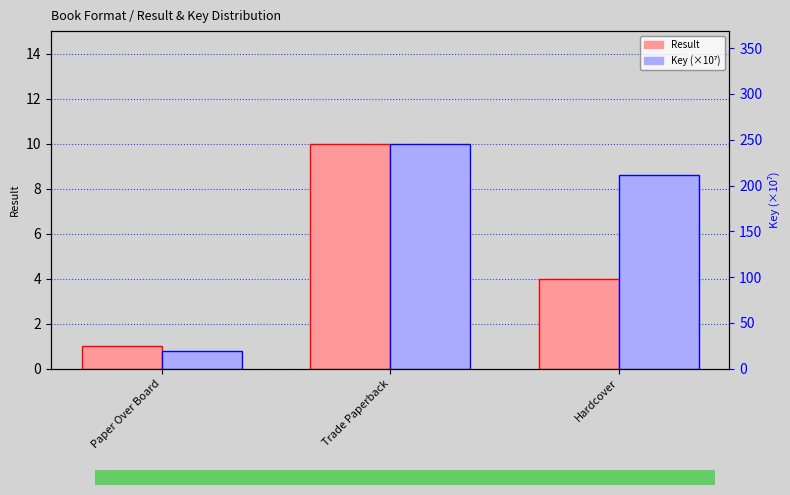

At Trade Paperback, list the series in order from largest to smallest.

Key (×10⁷), Result